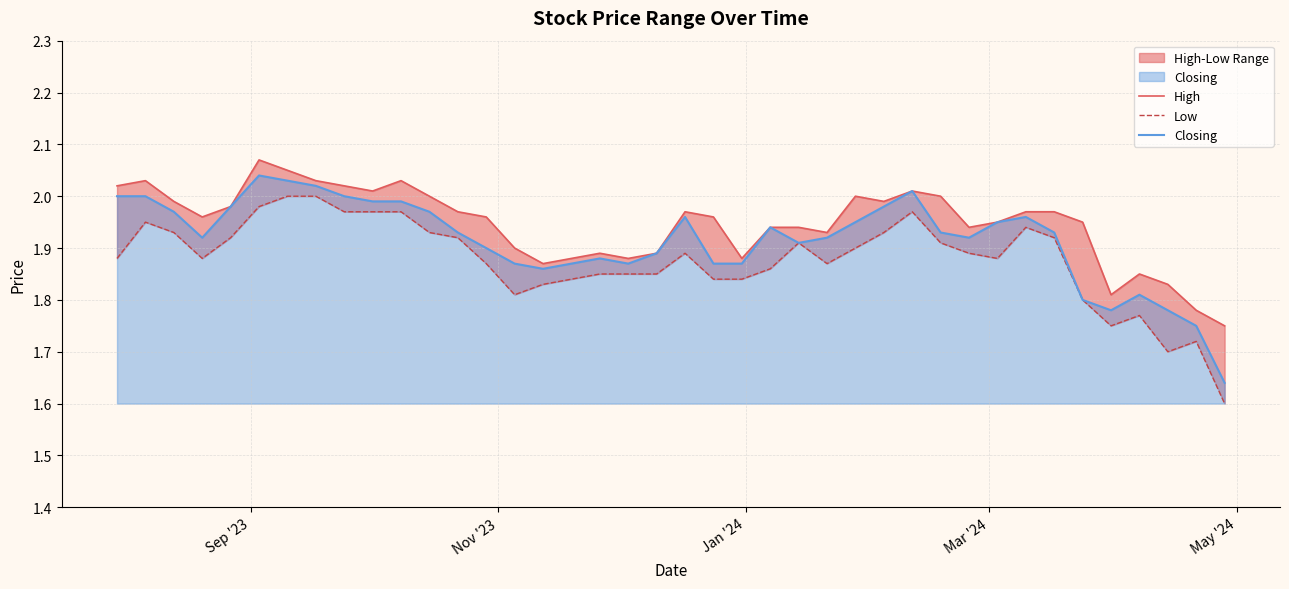

Is it true that Low equals 0.8 at 10?

False